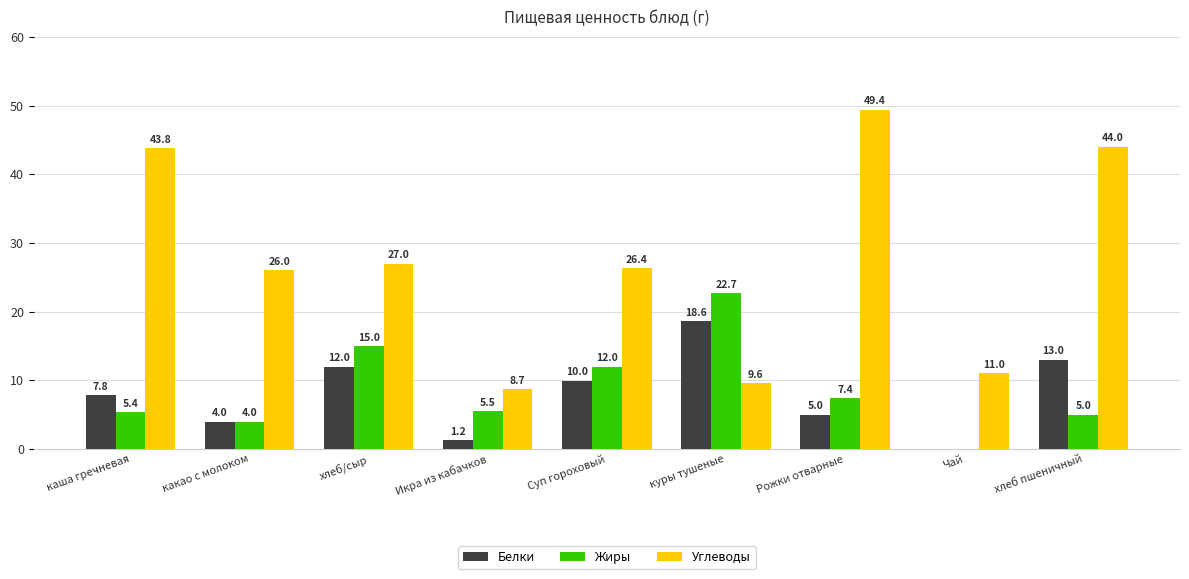

How many data points does each series have?

9